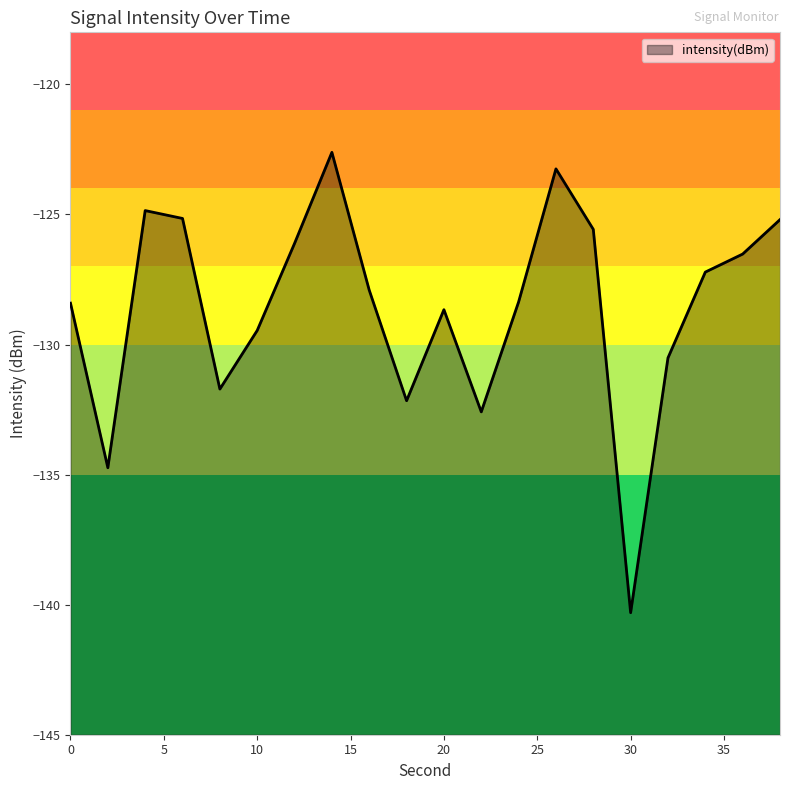

What is the difference between the values at 2 and 26?

11.5